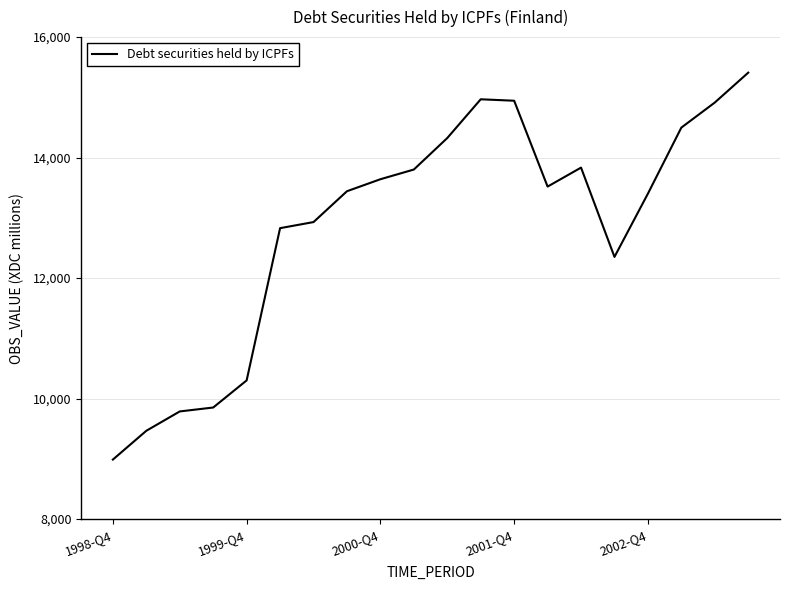

What is the smallest value displayed?

8988